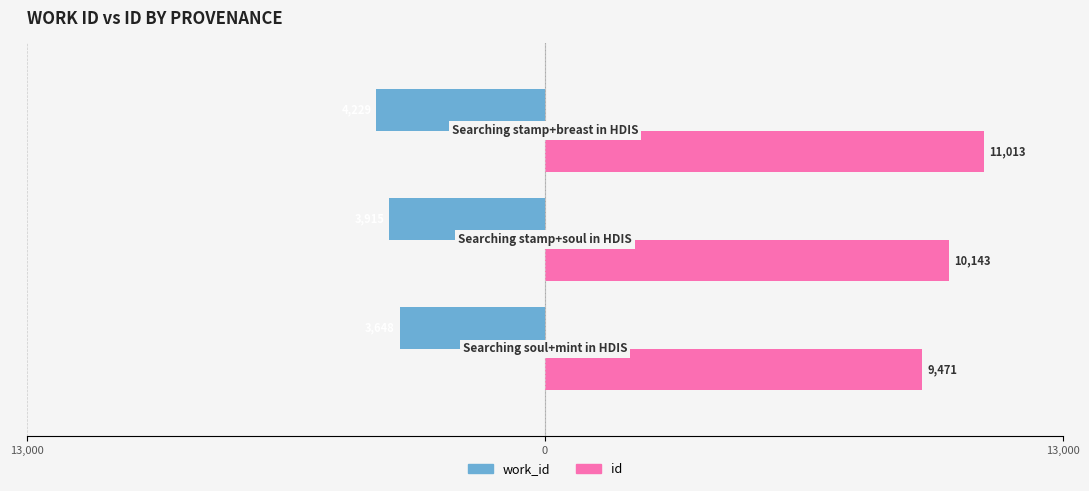

Reading left to right, extract all data points from this chart.

work_id: 13,000=-3648	0=-3915	13,000=-4229
id: 13,000=9471	0=10143	13,000=11013